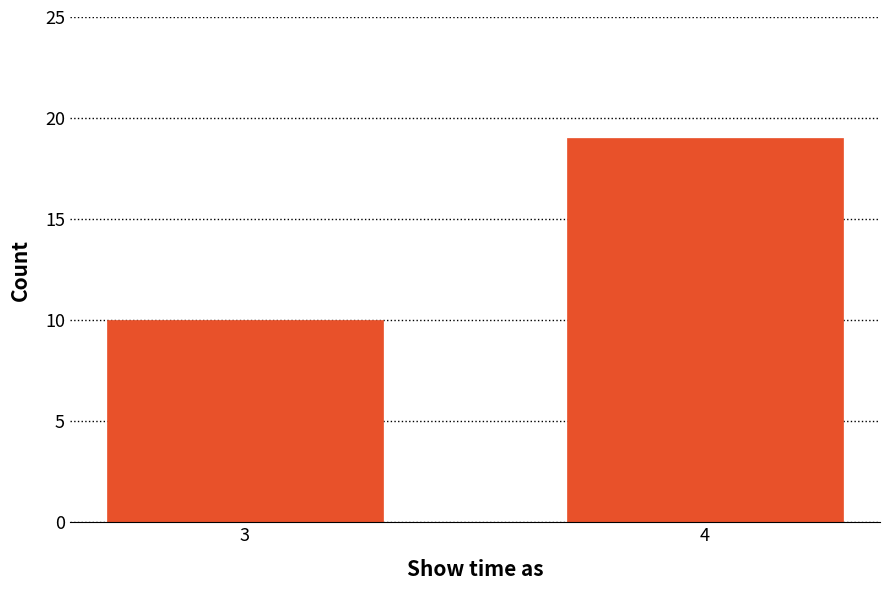

Reading left to right, list all the values displayed in this chart.

10	19